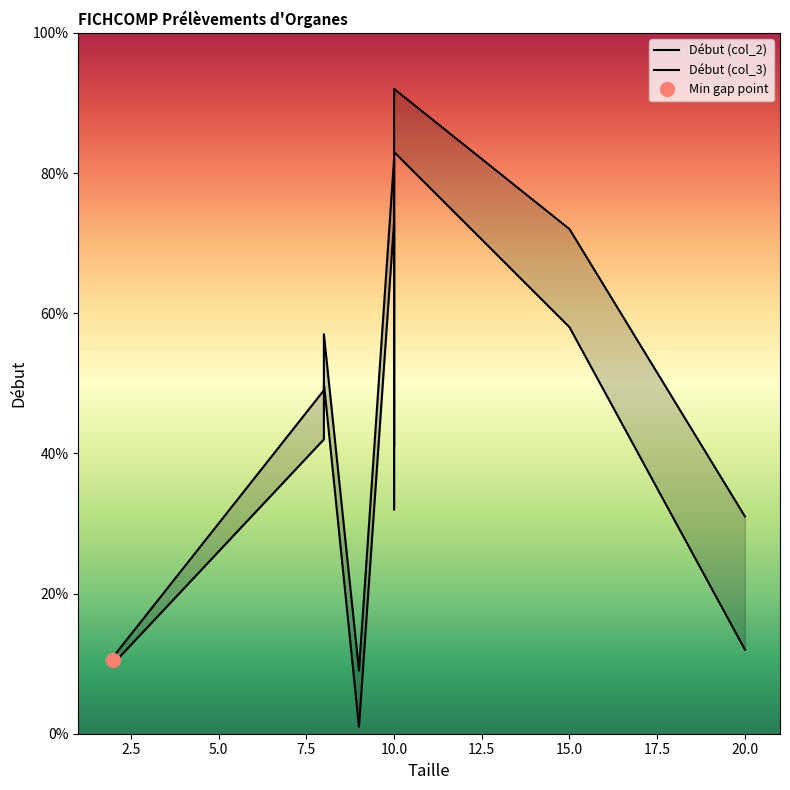

True or false: Début (col_2) and Début (col_3) cross at least once.

False